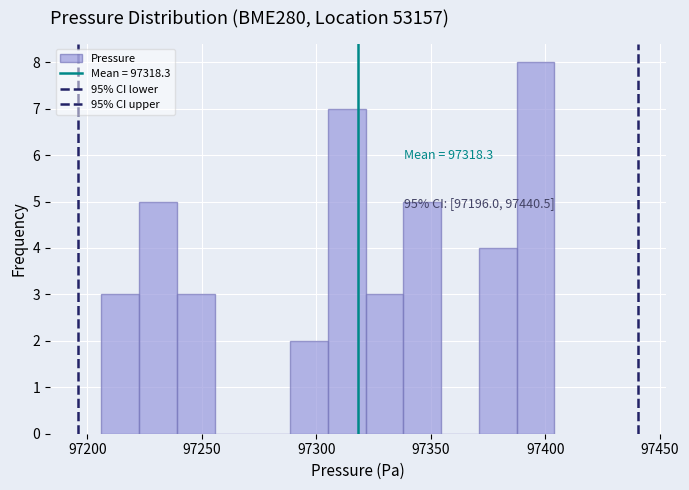

Read against the x-axis, roughly where is the centre of the tallest bar?

97395